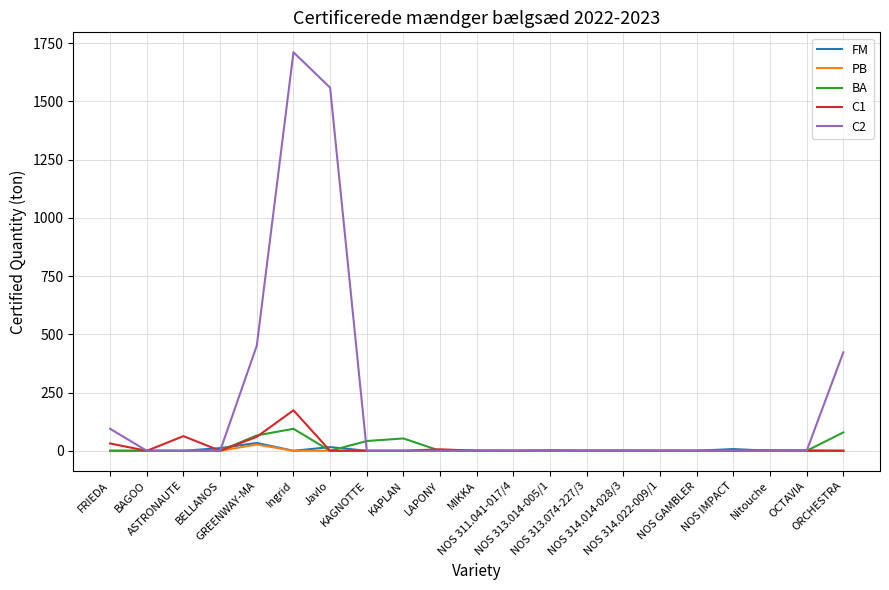

What is the maximum value for BA?

94.5